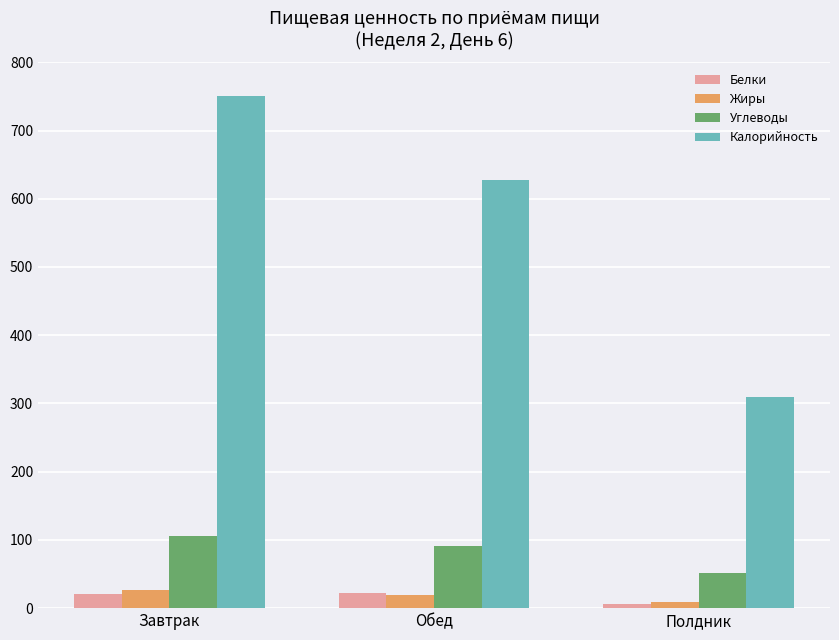

Where is Углеводы nearest to the value 78?

Обед